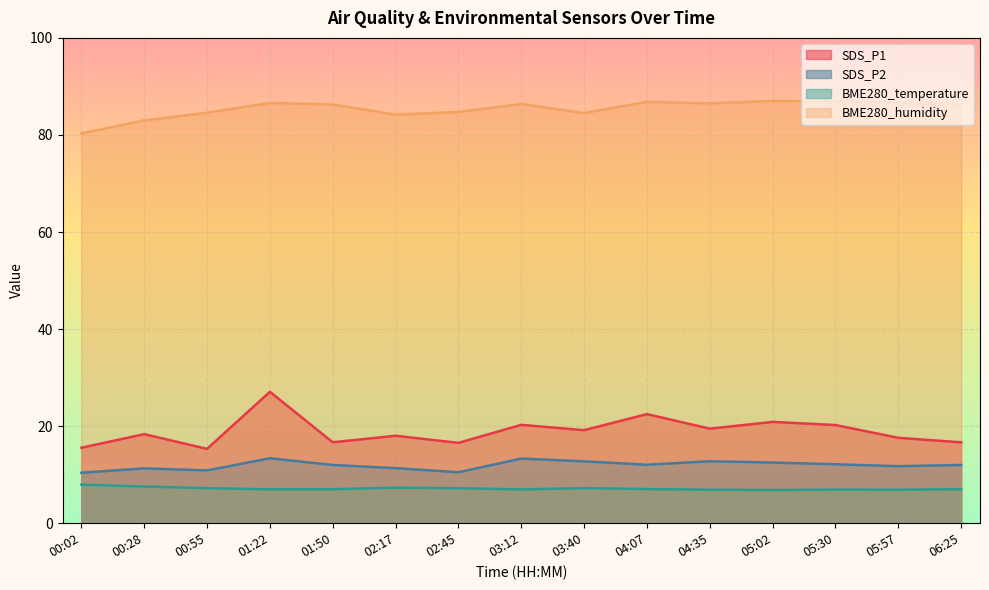

At which label is SDS_P1 closest to 21?

05:02